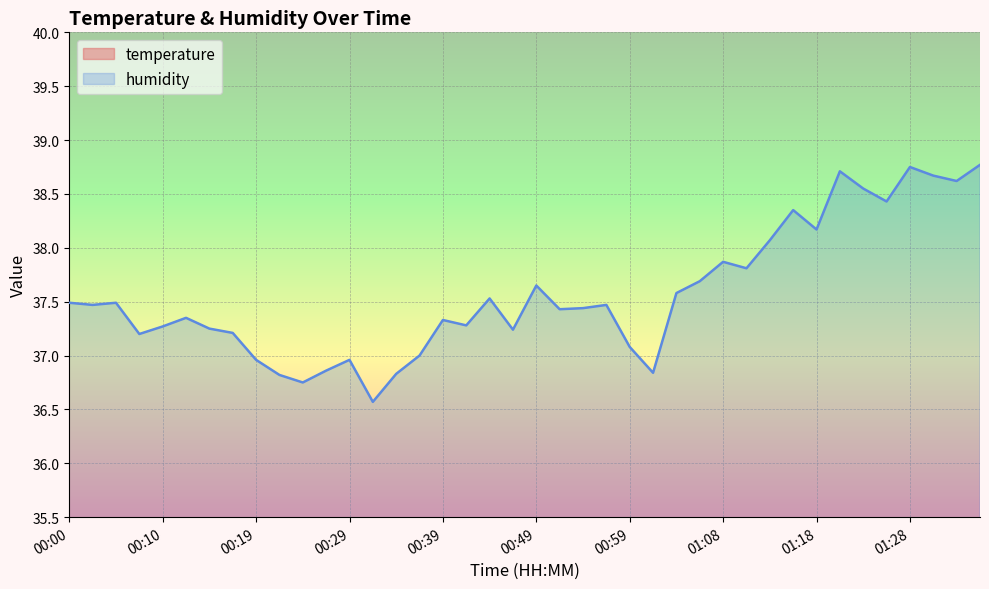

Rank the series at 00:27 from highest to lowest value.

humidity, temperature